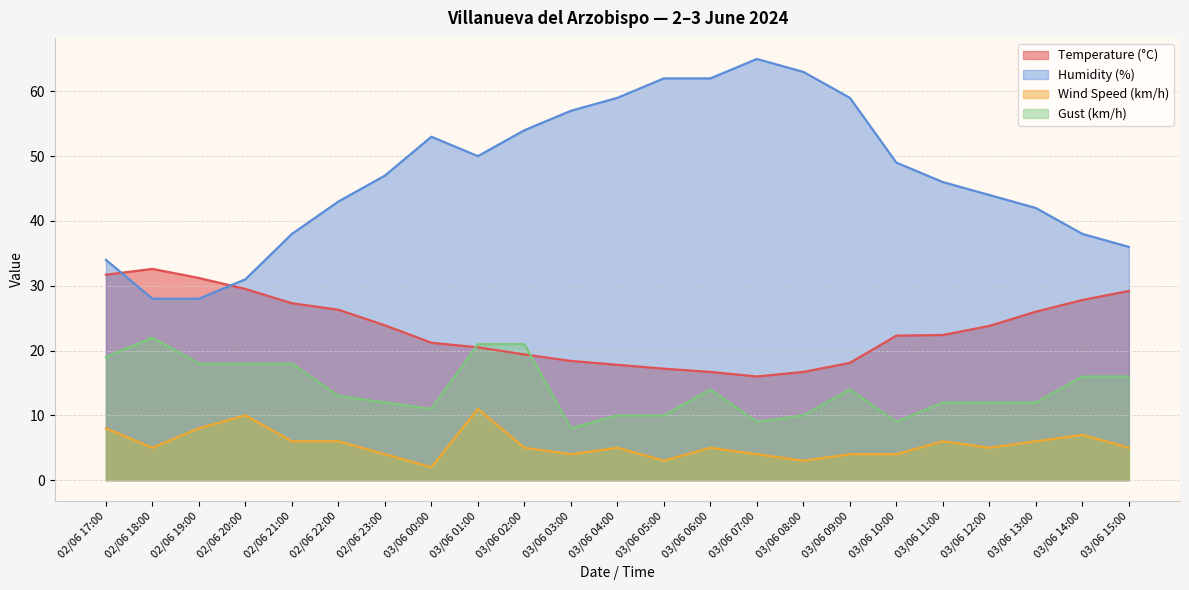

Reading right to left, transcribe all the data shown in this chart.

Temperature (°C): 03/06 15:00=29.2	03/06 14:00=27.8	03/06 13:00=26.0	03/06 12:00=23.8	03/06 11:00=22.4	03/06 10:00=22.3	03/06 09:00=18.1	03/06 08:00=16.7	03/06 07:00=16.0	03/06 06:00=16.7	03/06 05:00=17.2	03/06 04:00=17.8	03/06 03:00=18.4	03/06 02:00=19.4	03/06 01:00=20.5	03/06 00:00=21.2	02/06 23:00=23.9	02/06 22:00=26.3	02/06 21:00=27.3	02/06 20:00=29.5	02/06 19:00=31.2	02/06 18:00=32.6	02/06 17:00=31.7
Humidity (%): 03/06 15:00=36.0	03/06 14:00=38.0	03/06 13:00=42.0	03/06 12:00=44.0	03/06 11:00=46.0	03/06 10:00=49.0	03/06 09:00=59.0	03/06 08:00=63.0	03/06 07:00=65.0	03/06 06:00=62.0	03/06 05:00=62.0	03/06 04:00=59.0	03/06 03:00=57.0	03/06 02:00=54.0	03/06 01:00=50.0	03/06 00:00=53.0	02/06 23:00=47.0	02/06 22:00=43.0	02/06 21:00=38.0	02/06 20:00=31.0	02/06 19:00=28.0	02/06 18:00=28.0	02/06 17:00=34.0
Wind Speed (km/h): 03/06 15:00=5.0	03/06 14:00=7.0	03/06 13:00=6.0	03/06 12:00=5.0	03/06 11:00=6.0	03/06 10:00=4.0	03/06 09:00=4.0	03/06 08:00=3.0	03/06 07:00=4.0	03/06 06:00=5.0	03/06 05:00=3.0	03/06 04:00=5.0	03/06 03:00=4.0	03/06 02:00=5.0	03/06 01:00=11.0	03/06 00:00=2.0	02/06 23:00=4.0	02/06 22:00=6.0	02/06 21:00=6.0	02/06 20:00=10.0	02/06 19:00=8.0	02/06 18:00=5.0	02/06 17:00=8.0
Gust (km/h): 03/06 15:00=16.0	03/06 14:00=16.0	03/06 13:00=12.0	03/06 12:00=12.0	03/06 11:00=12.0	03/06 10:00=9.0	03/06 09:00=14.0	03/06 08:00=10.0	03/06 07:00=9.0	03/06 06:00=14.0	03/06 05:00=10.0	03/06 04:00=10.0	03/06 03:00=8.0	03/06 02:00=21.0	03/06 01:00=21.0	03/06 00:00=11.0	02/06 23:00=12.0	02/06 22:00=13.0	02/06 21:00=18.0	02/06 20:00=18.0	02/06 19:00=18.0	02/06 18:00=22.0	02/06 17:00=19.0